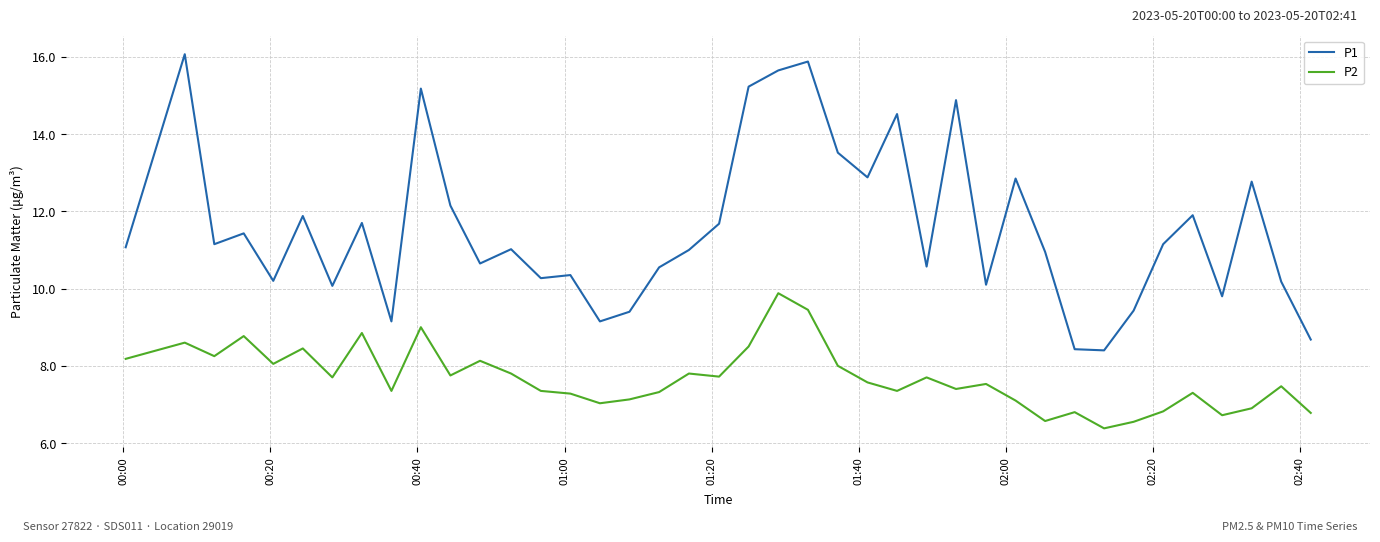

True or false: P1 and P2 cross at least once.

False